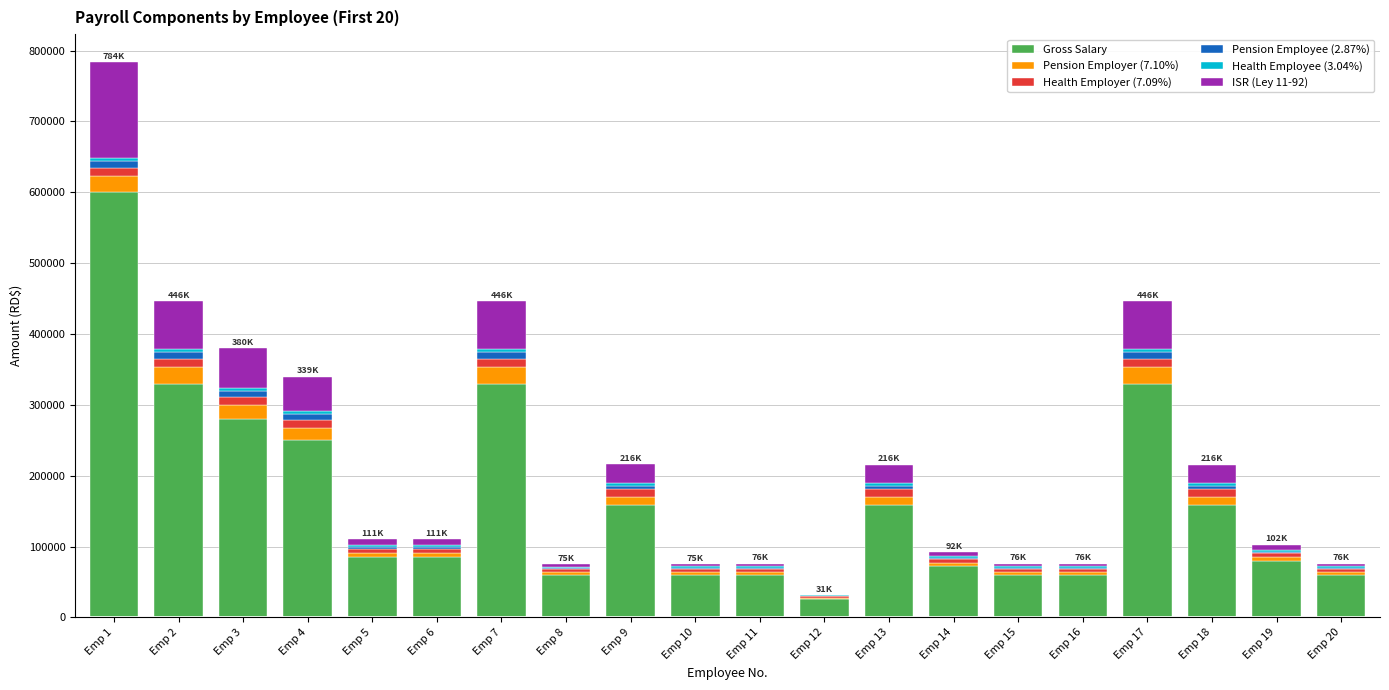

At which category is the sum across all series the highest?

Emp 1